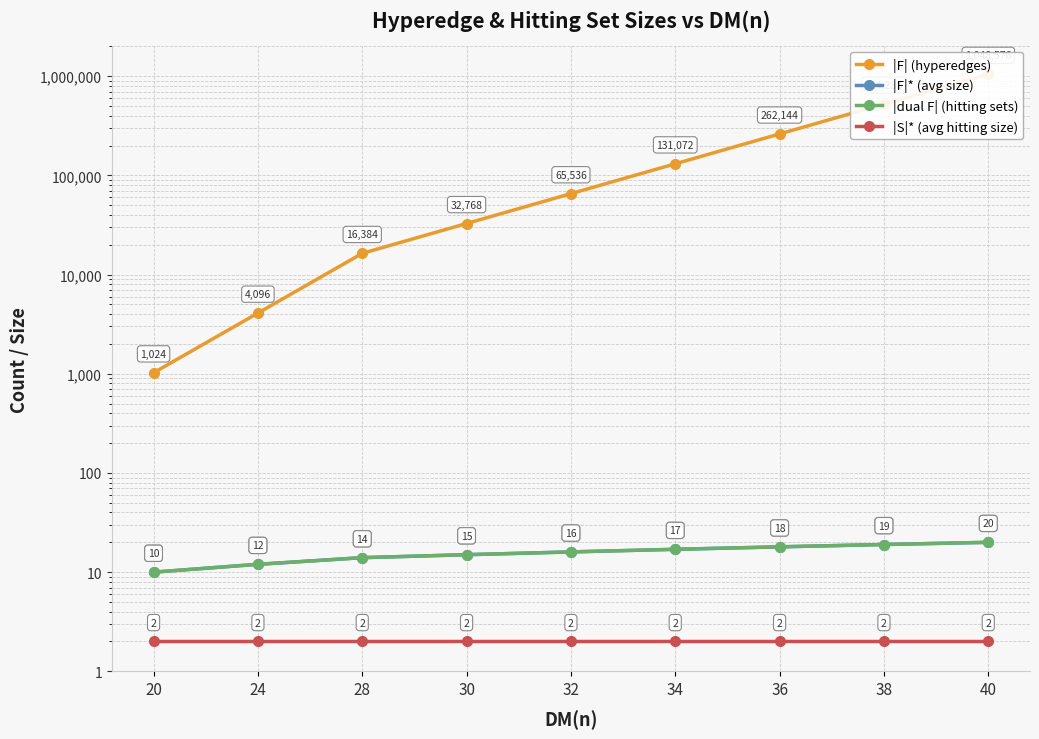

What is the minimum value shown in the chart?

2